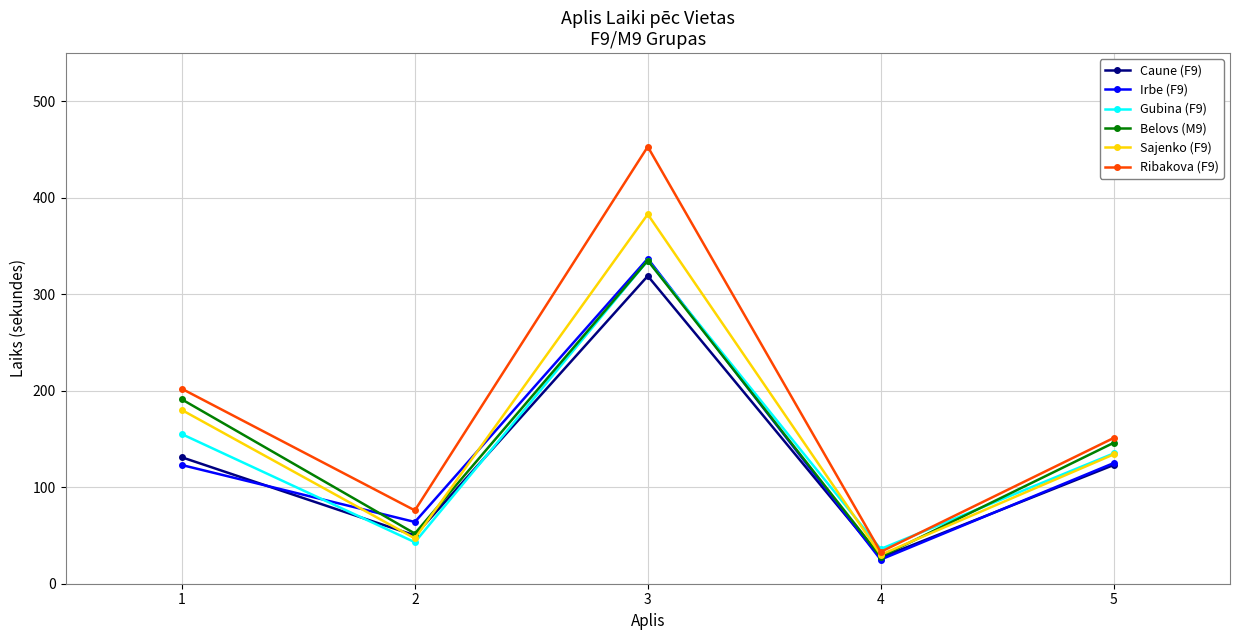

Is this an area chart (filled region under the line)?

No